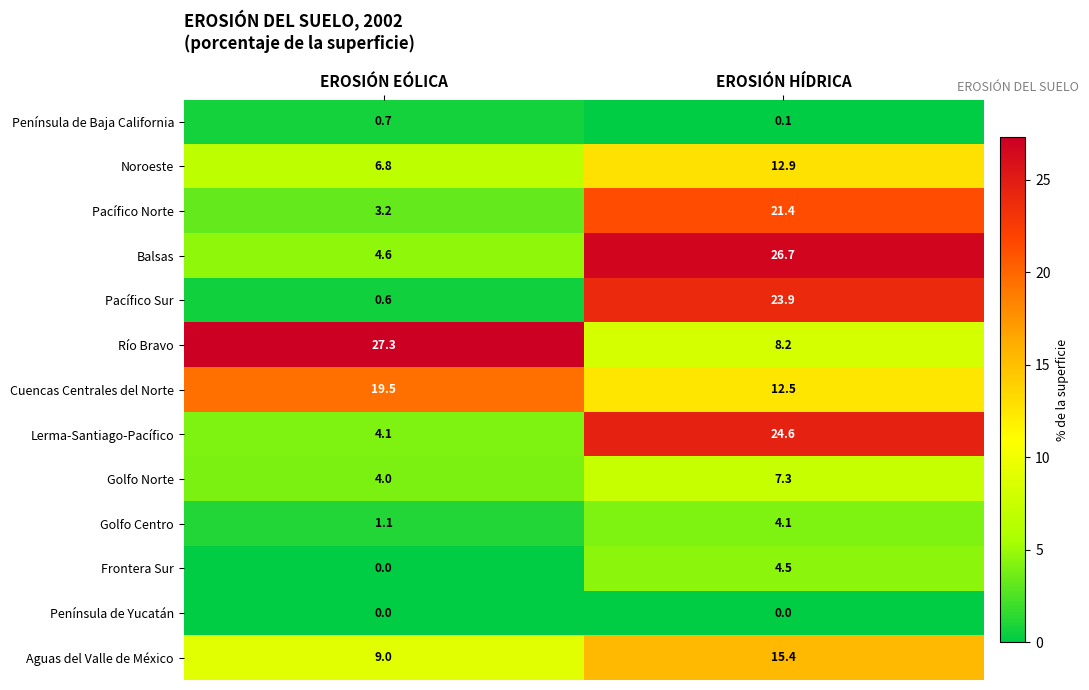

At which category is the sum across all series the highest?

EROSIÓN HÍDRICA